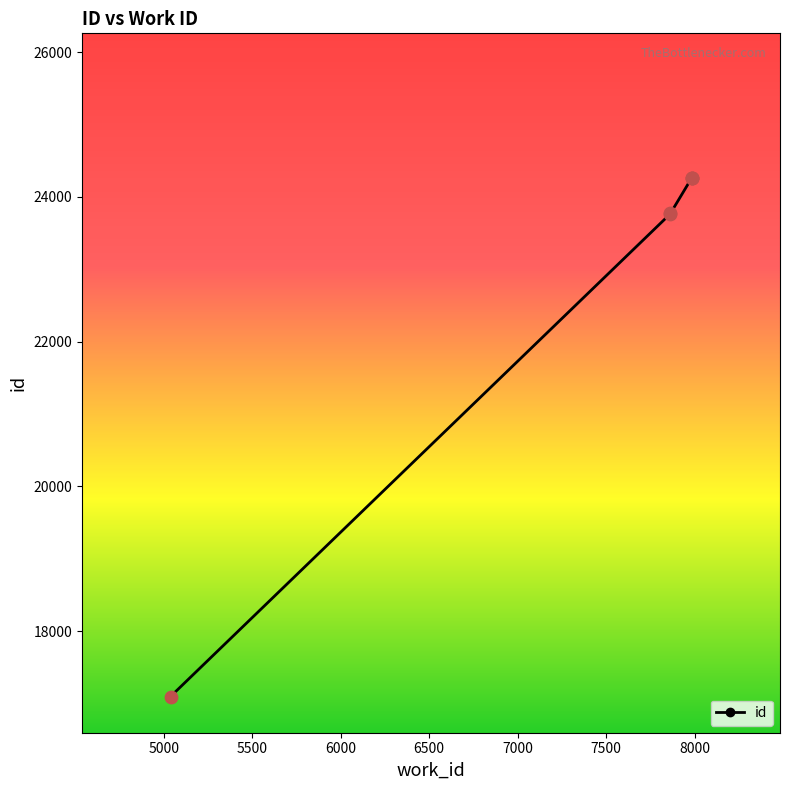

Between 7982 and 5038, which is larger?

7982